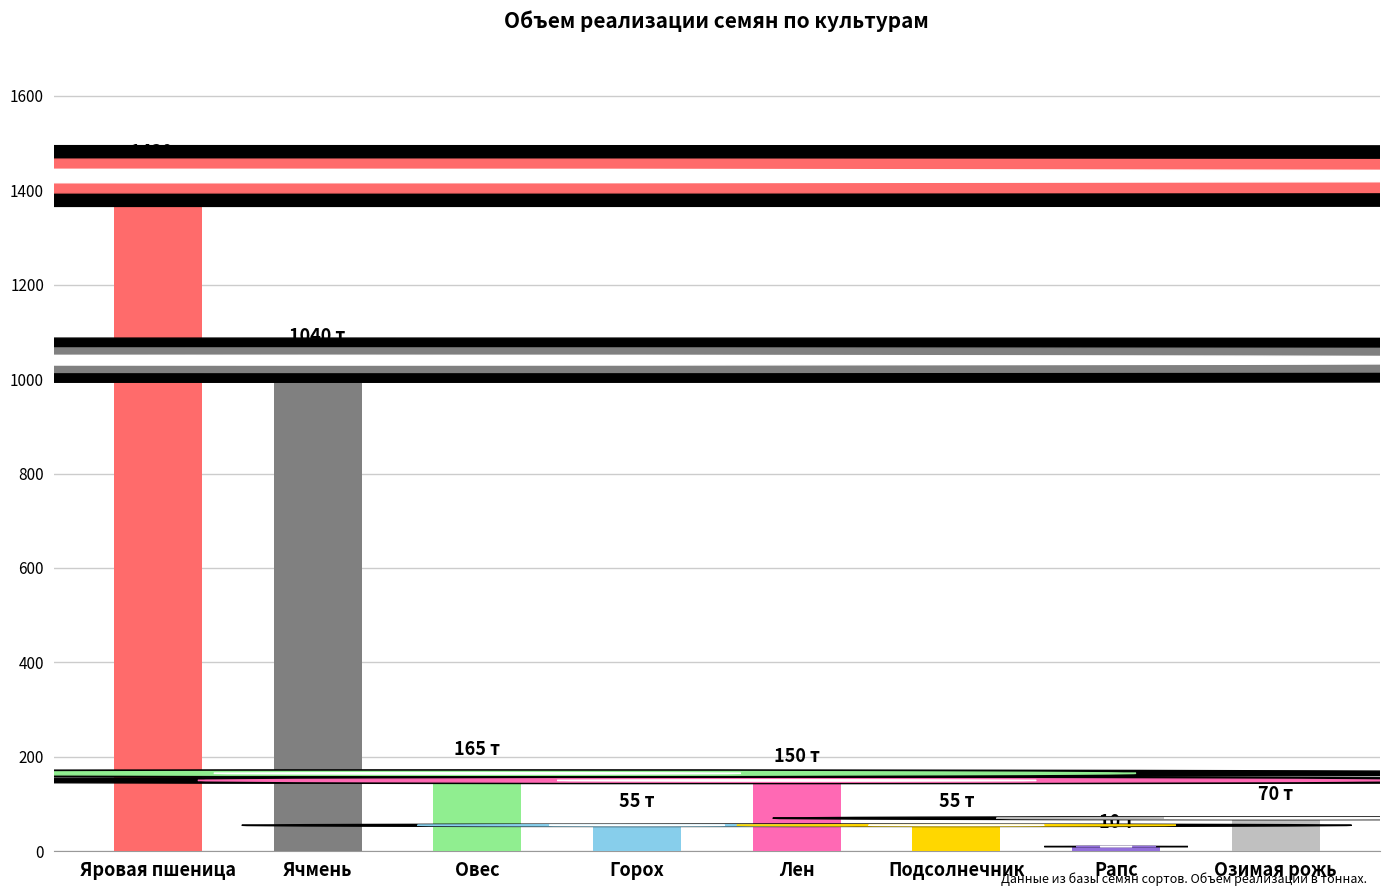

What is the ratio of the value at Овес to the value at Подсолнечник?

3.0